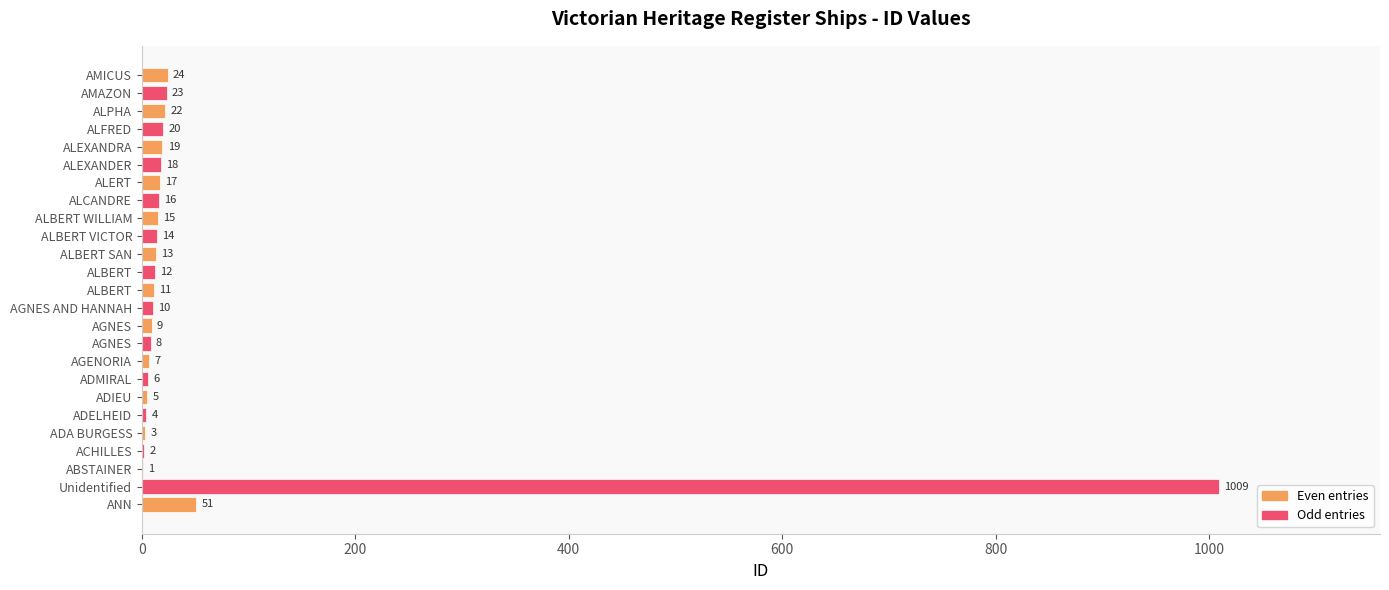

What is the minimum value shown in the chart?

1